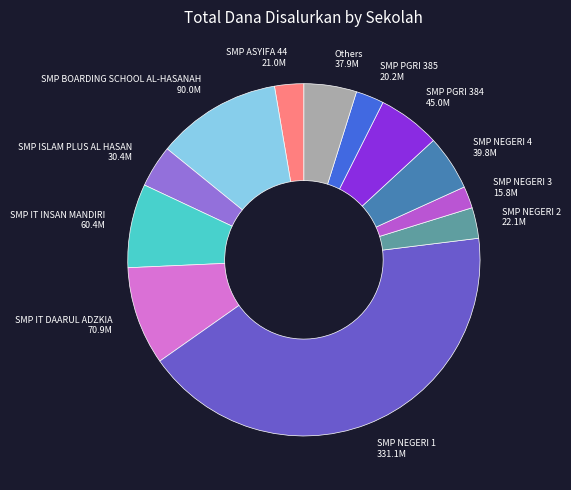

Which has a higher value, SMP NEGERI 3 or SMP BOARDING SCHOOL AL-HASANAH?

SMP BOARDING SCHOOL AL-HASANAH